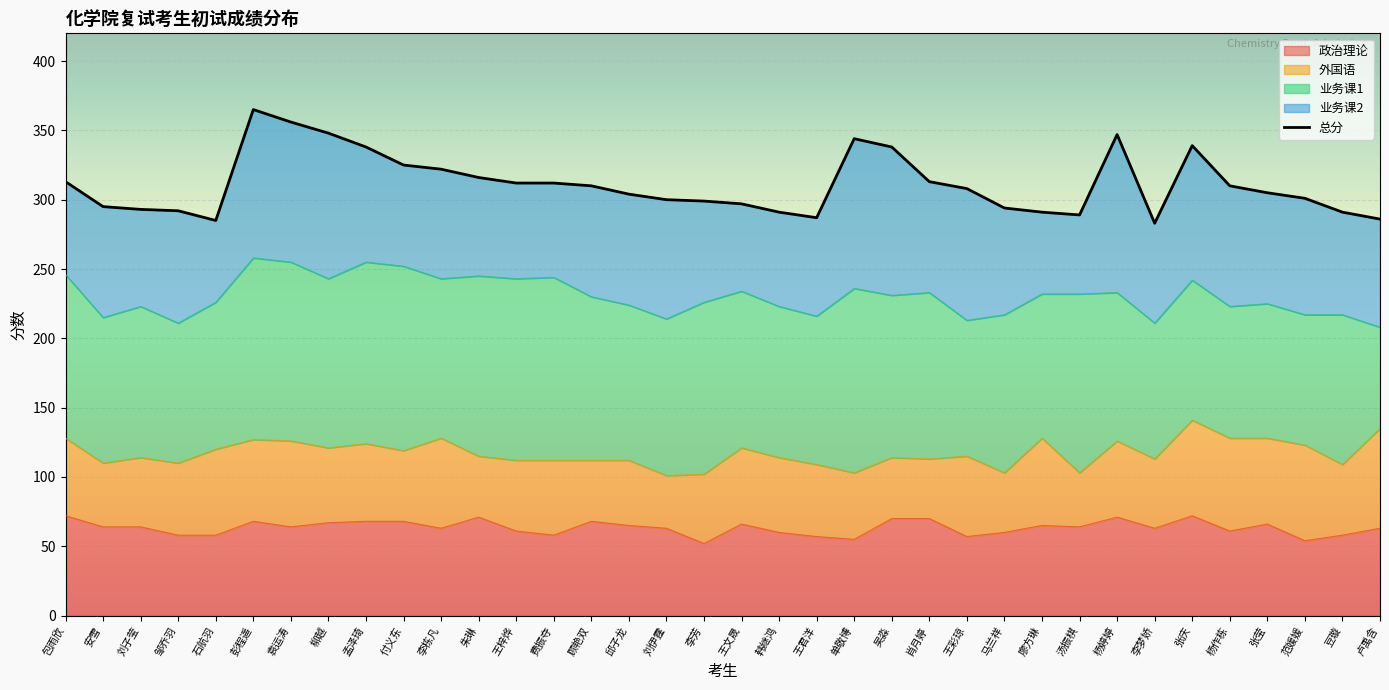

Which series has the widest spread of values?

总分